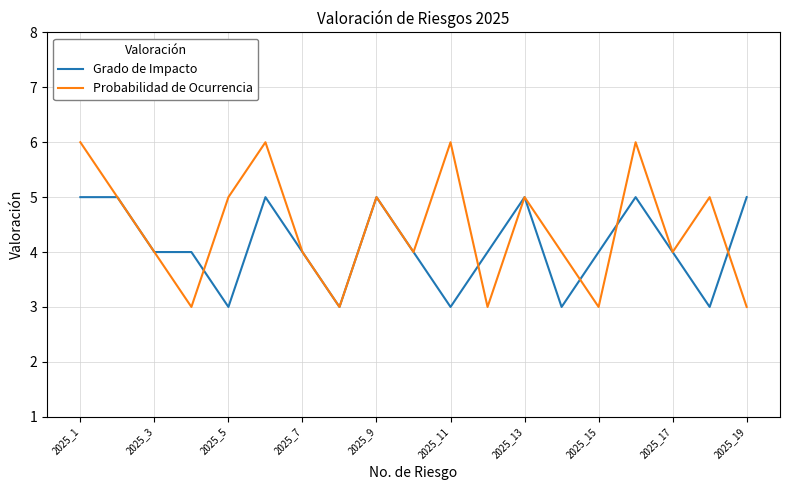

List the series in order of their overall mean, highest first.

Probabilidad de Ocurrencia, Grado de Impacto